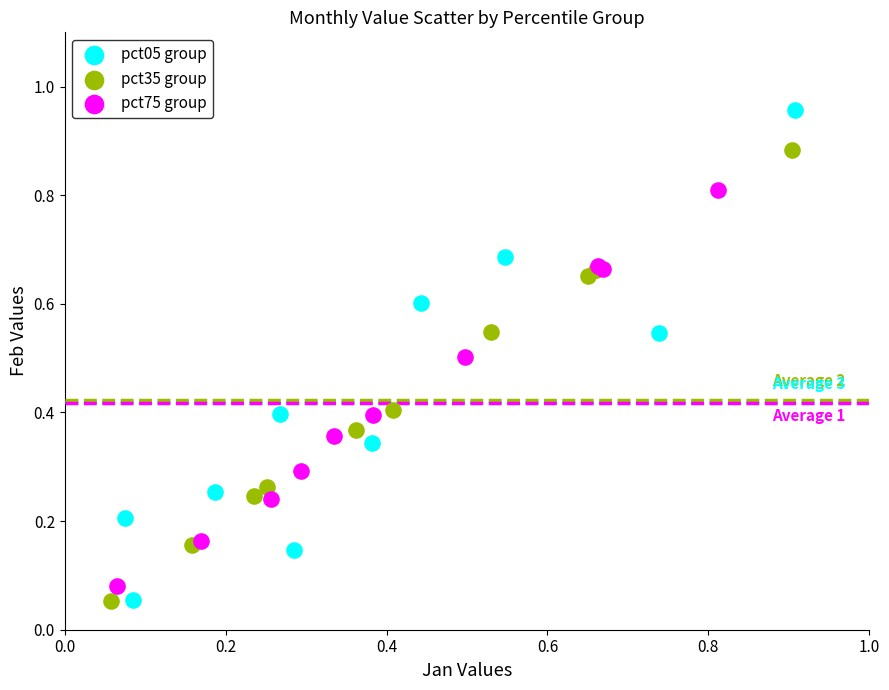

Which series contains the highest Y value?

pct05 group